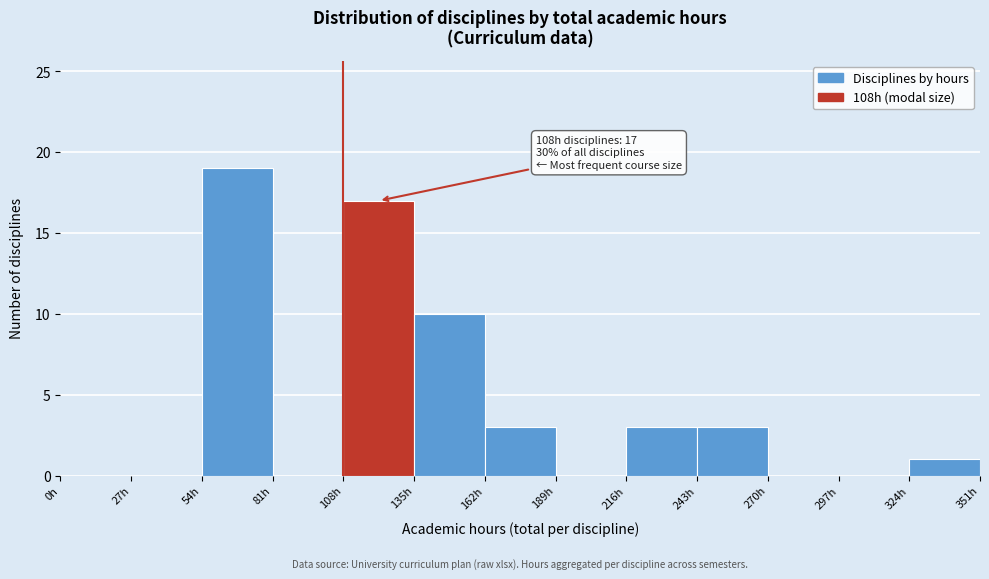

Which range on the x-axis has the tallest bar?

54 to 81